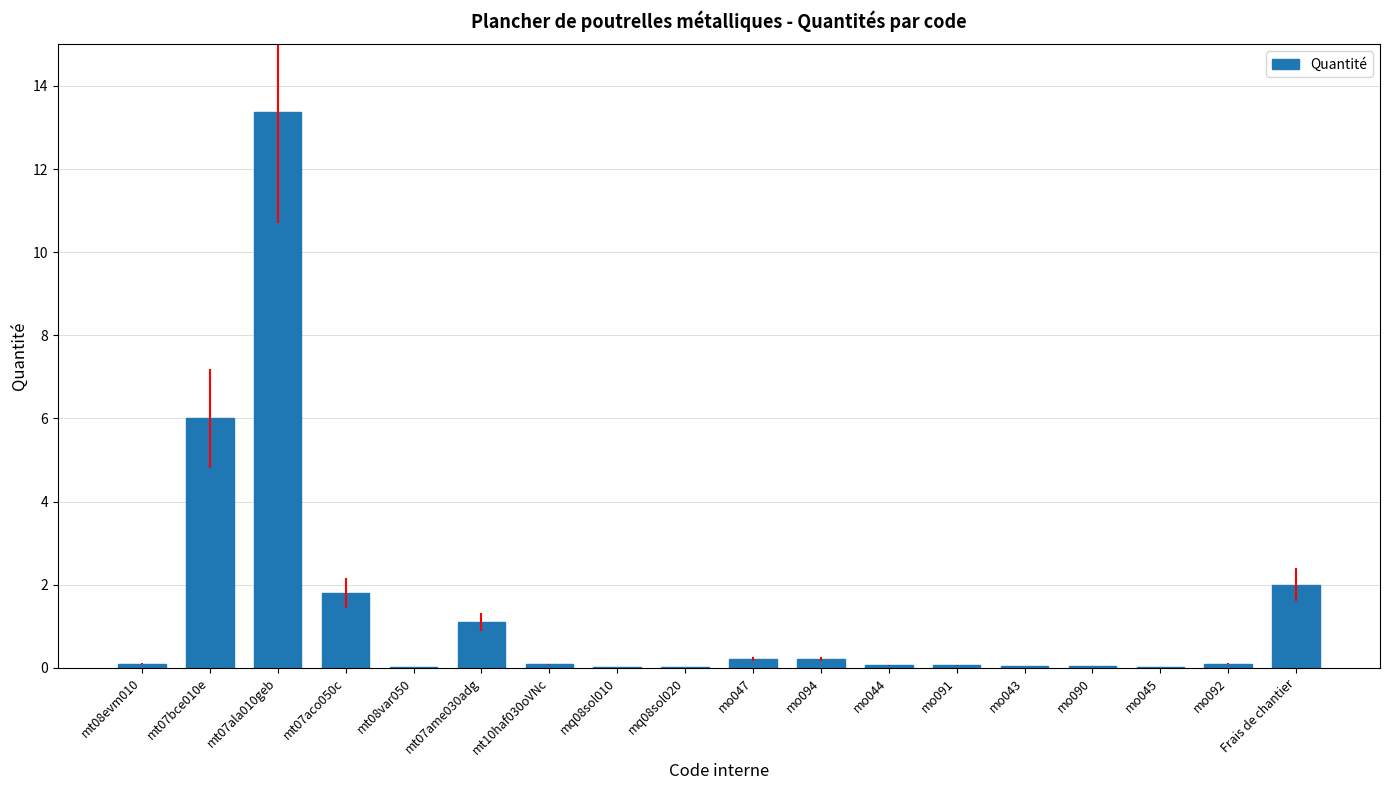

Which category has the highest value across all series?

mt07ala010geb